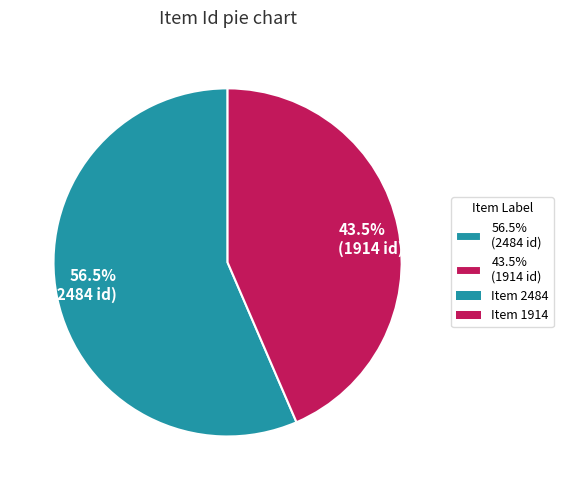

Count the number of slices in the pie.

2